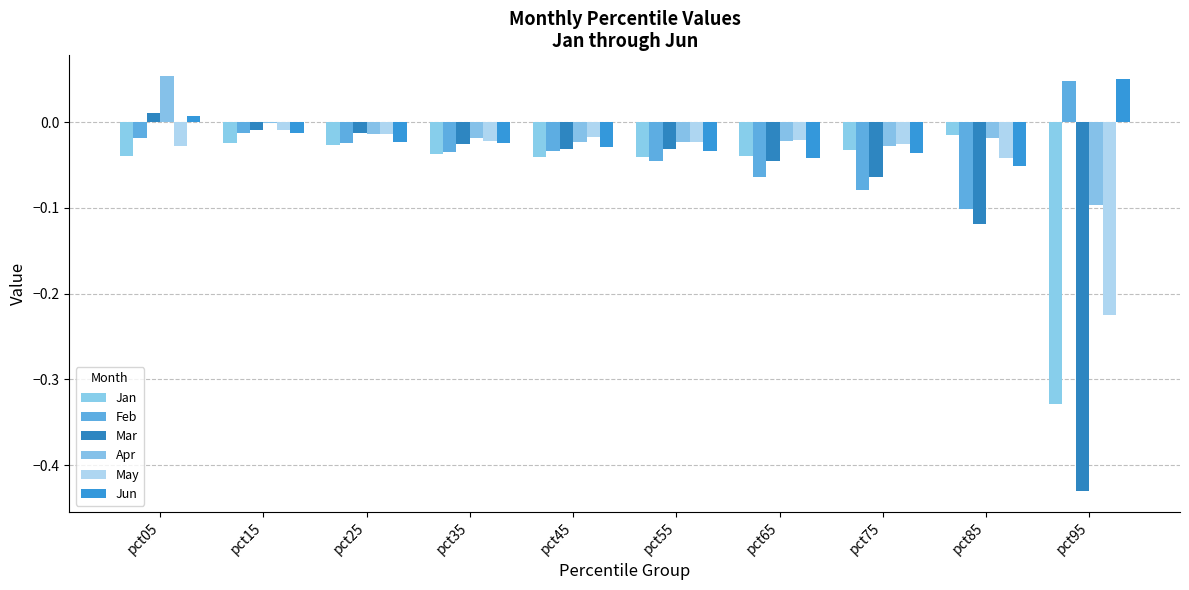

Where is Jan nearest to the value 0?

pct85